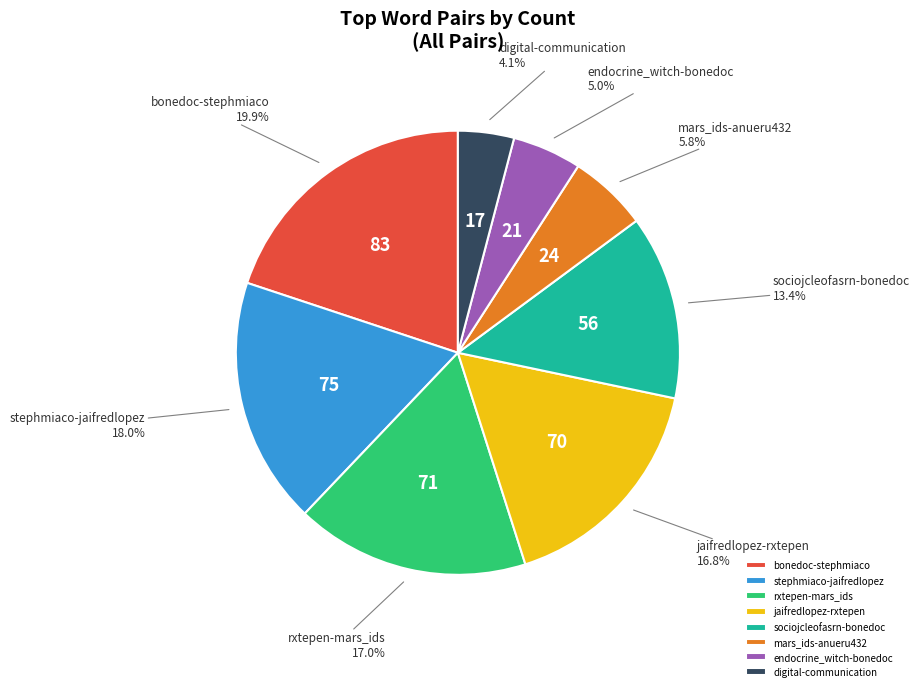

Which slice is the smallest?

digital-communication